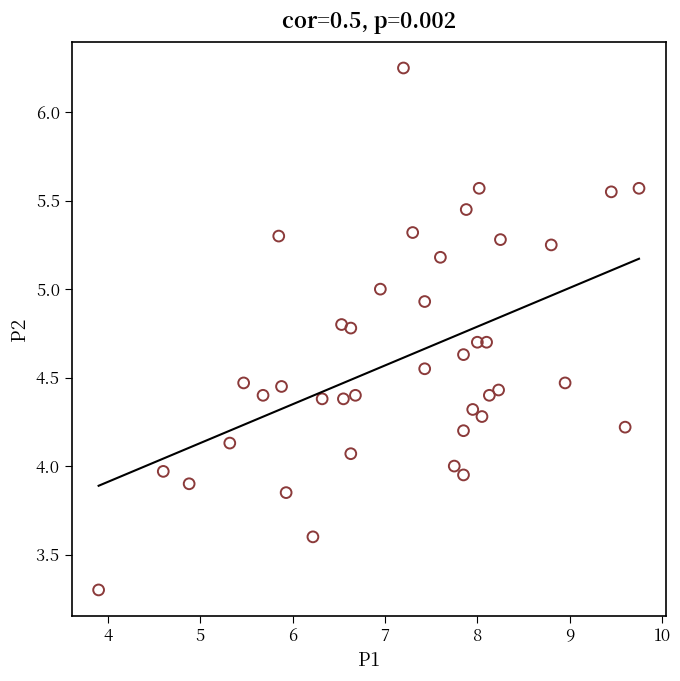

What is the range of X values (max minus min)?

5.8